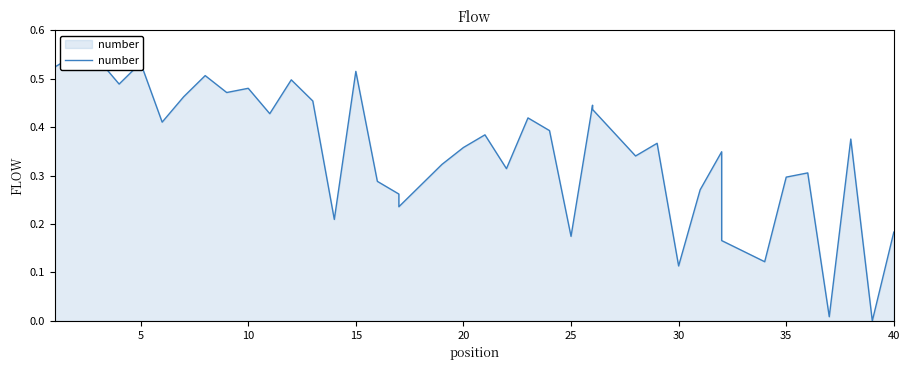

What is the sum of all values?

14.0